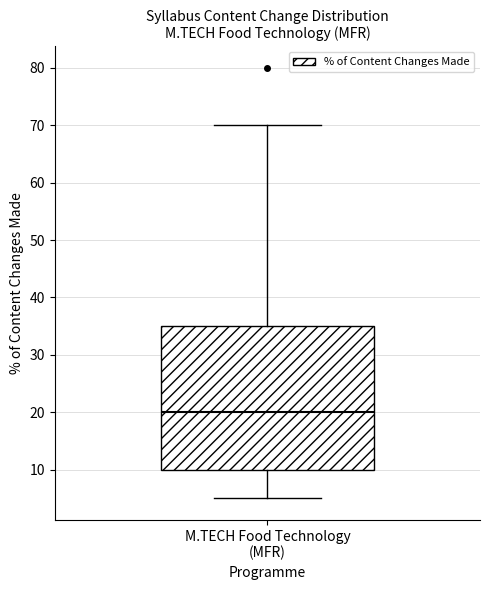

Where does the lower whisker of the box for M.TECH Food Technology (MFR) end on the y-axis? The values are not printed on the chart, so give them approximately, as read against the axis.

5